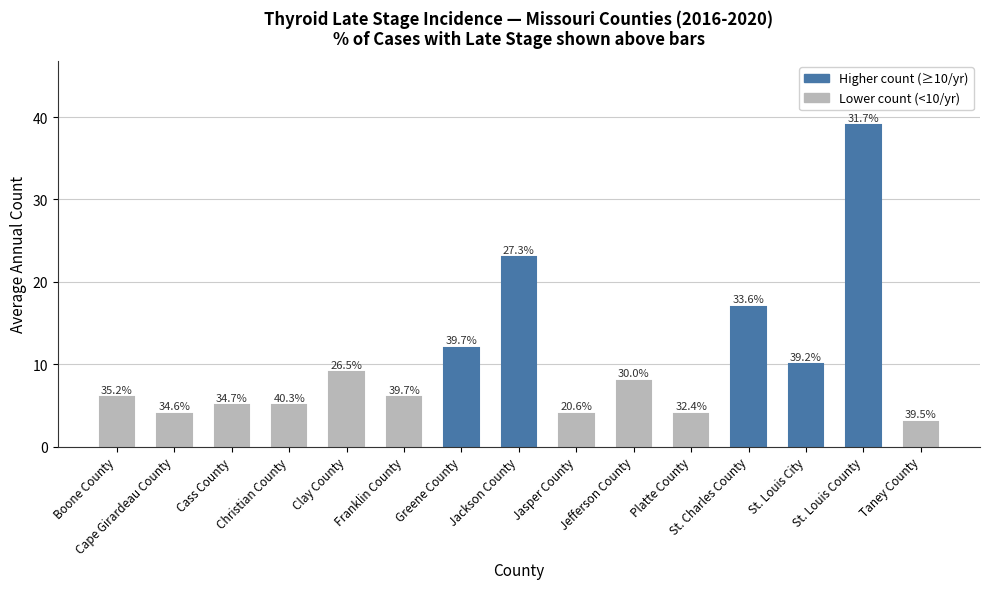

How many bars are there in total?

15